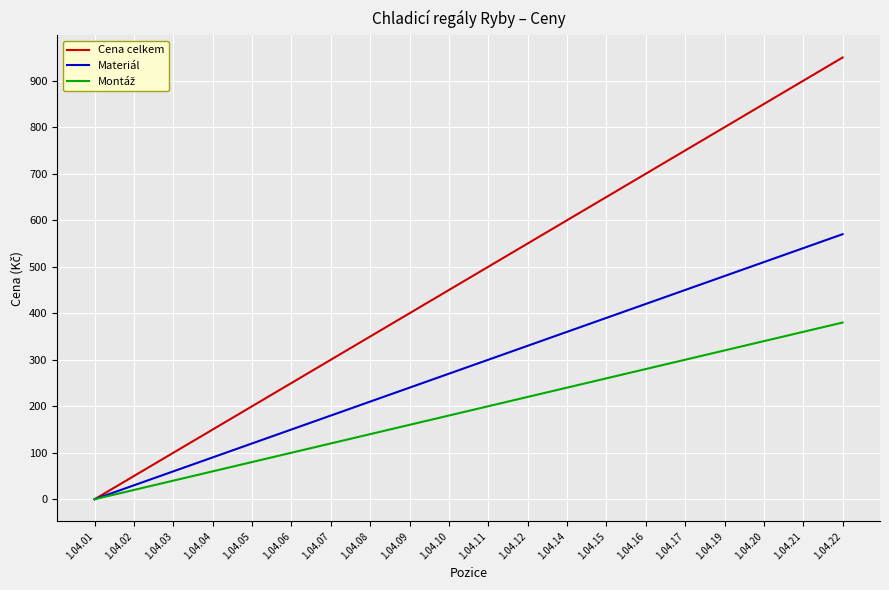

Which series changed the most between 1.04.16 and 1.04.21?

Cena celkem